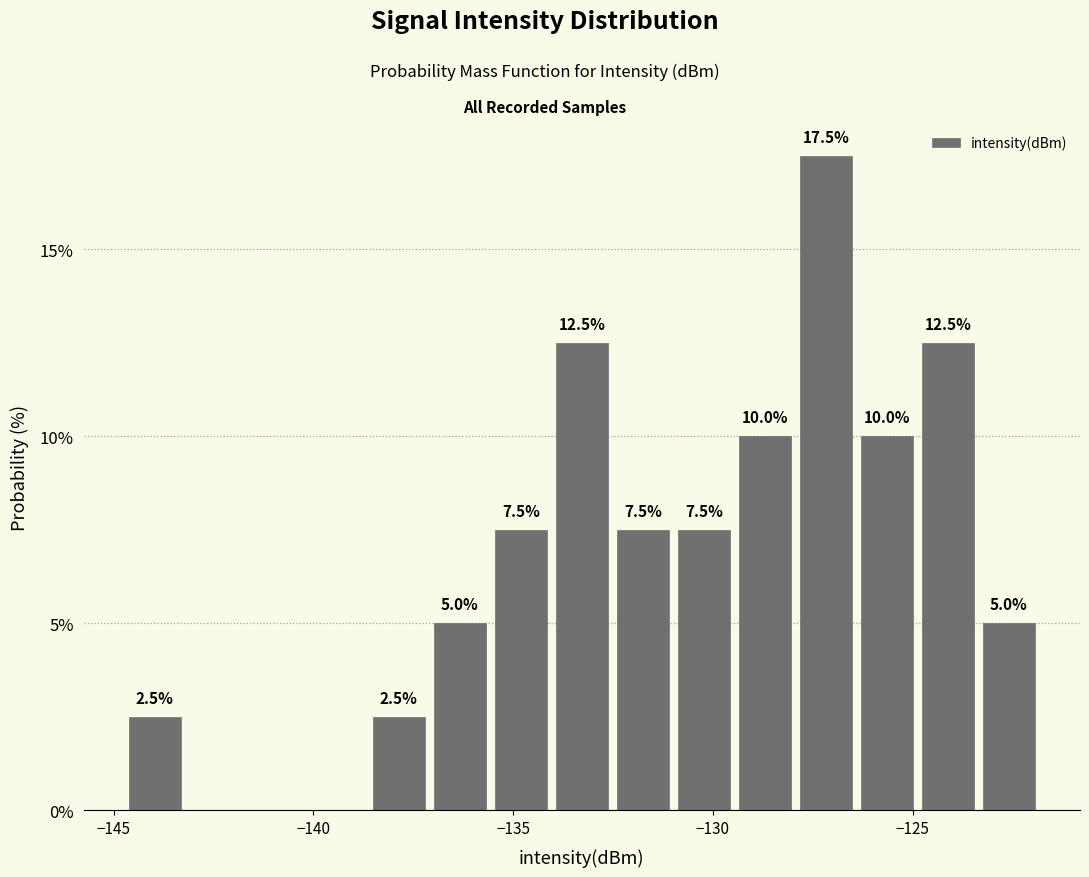

Around what value on the x-axis is the tallest bar? Give the approximate position of its centre, as read against the axis.

-127.0